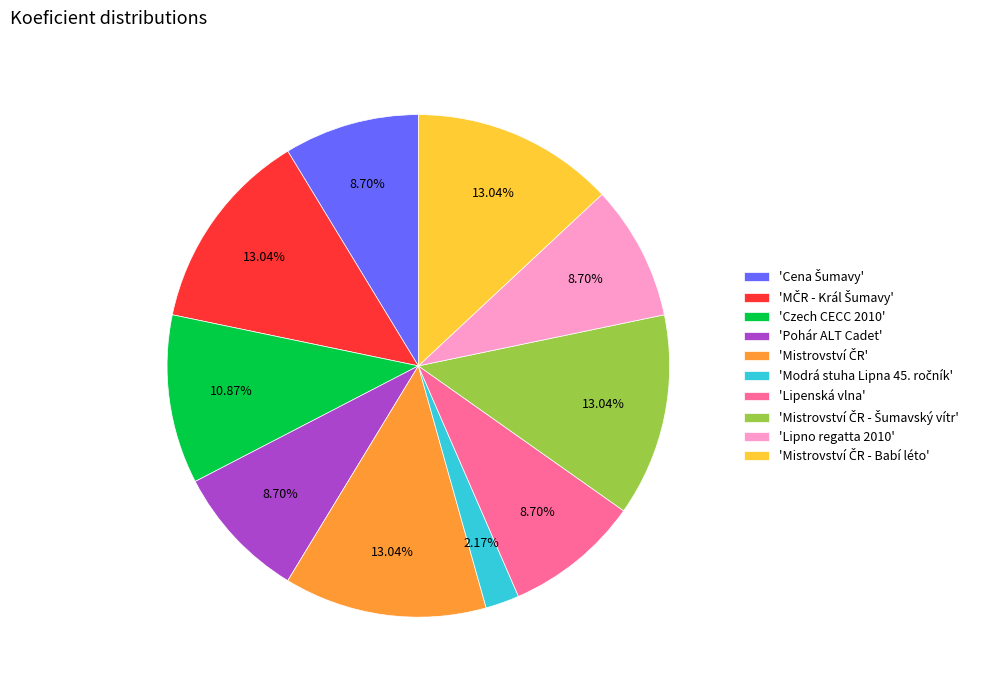

To the nearest percent, what is the difference between the largest and smallest slice percentages?

11%